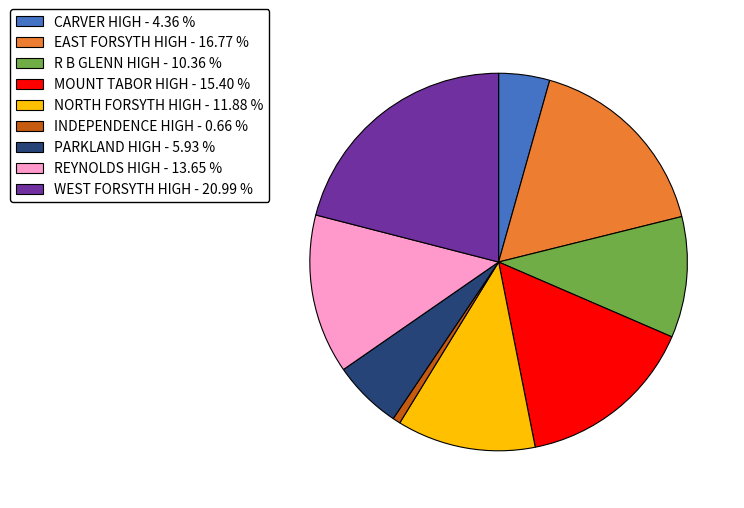

How many segments does this pie chart have?

9